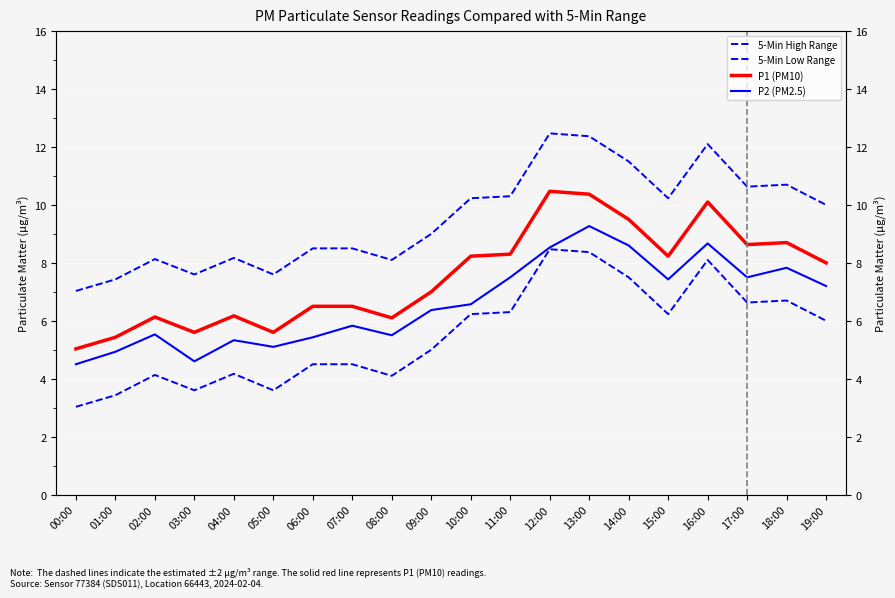

Which series has the largest range (max minus min)?

5-Min Low Range